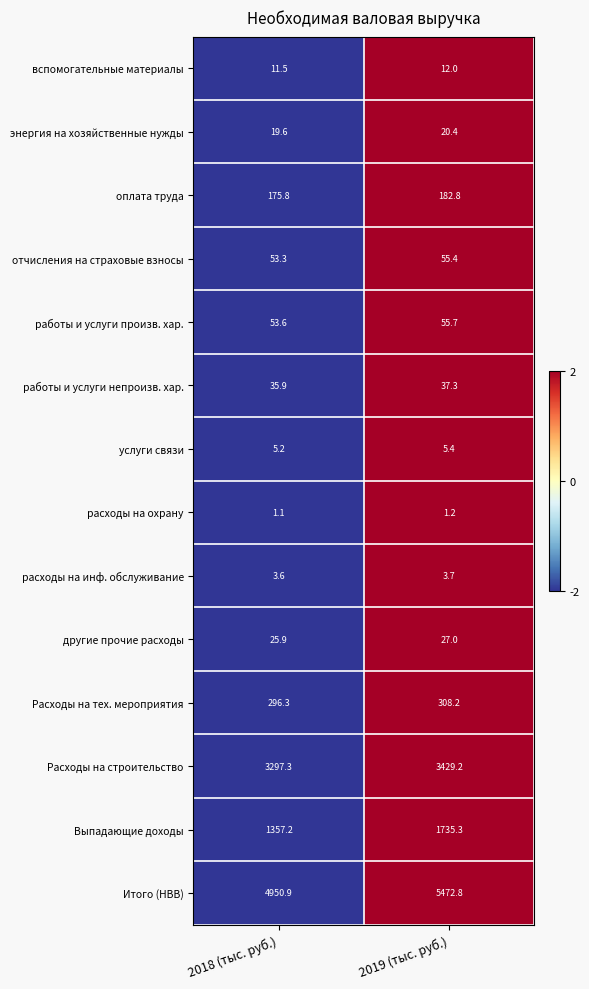

List the labels in order of оплата труда value, largest first.

2019 (тыс. руб.), 2018 (тыс. руб.)